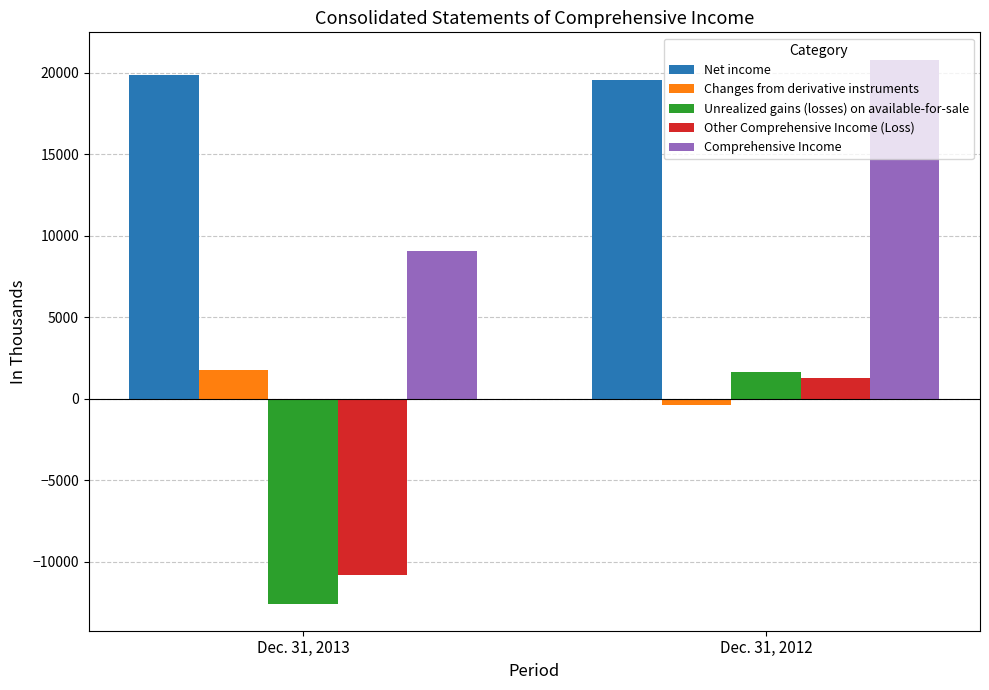

What is the value of the Other Comprehensive Income (Loss) bar at the 2nd from the left?

1259